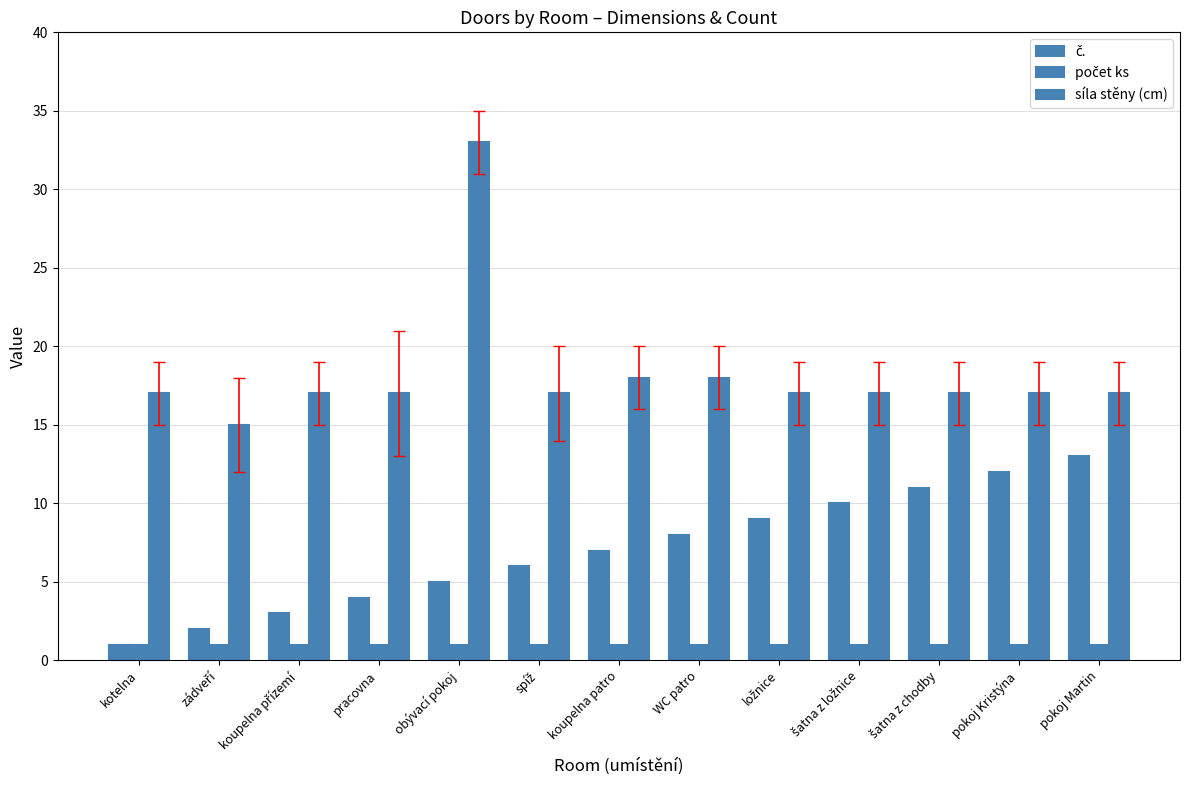

What is the total value across all series at WC patro?

27